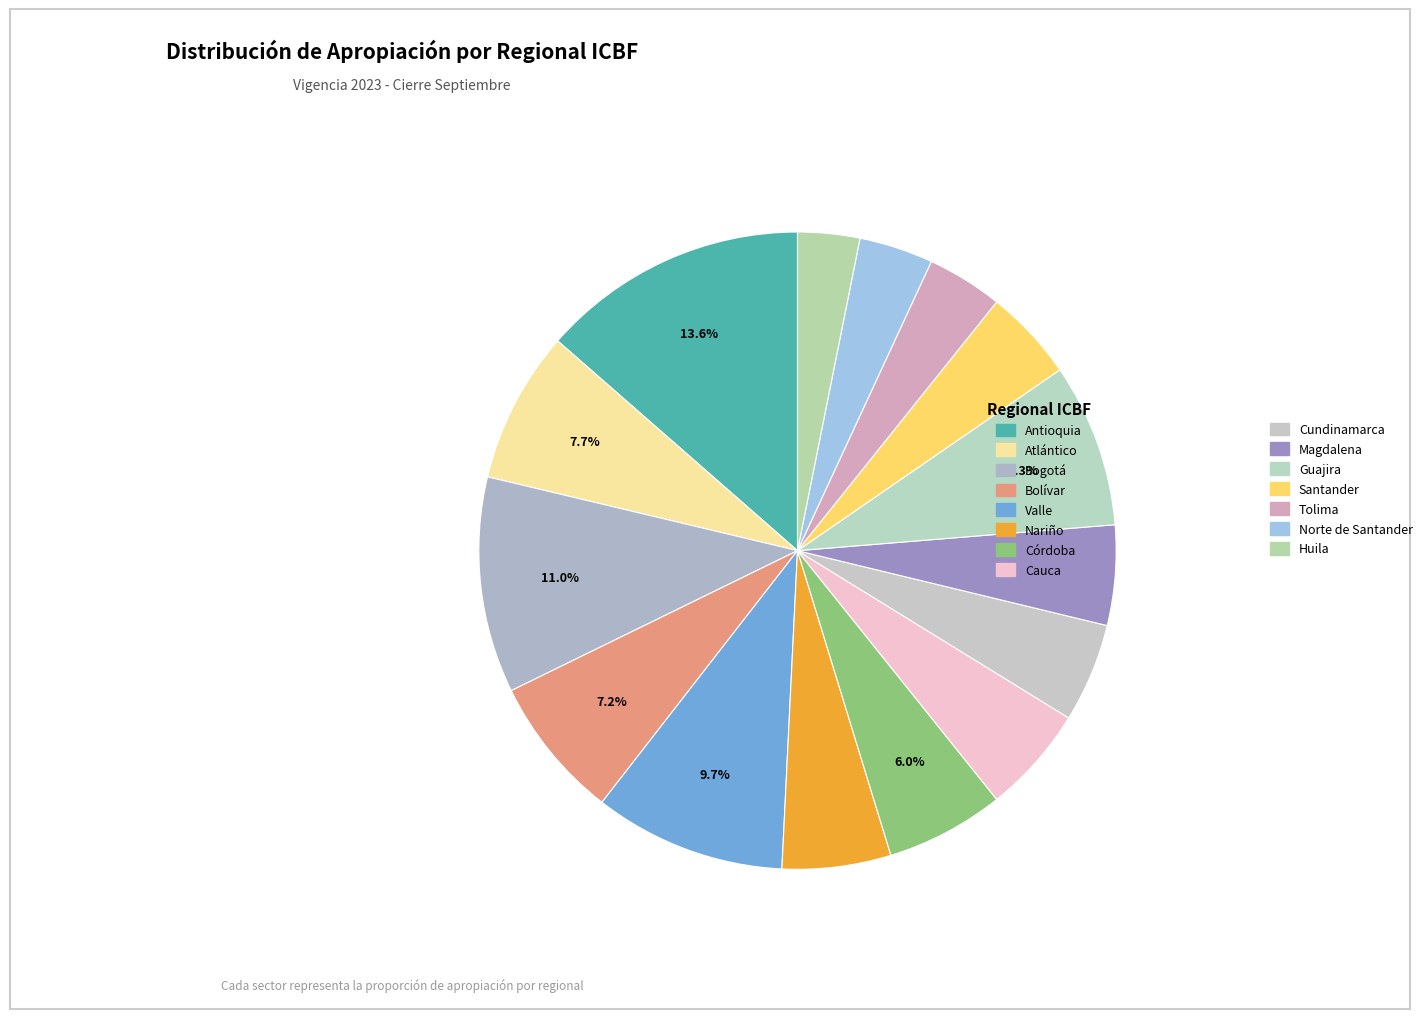

Is there any slice that represents more than half of the pie?

No